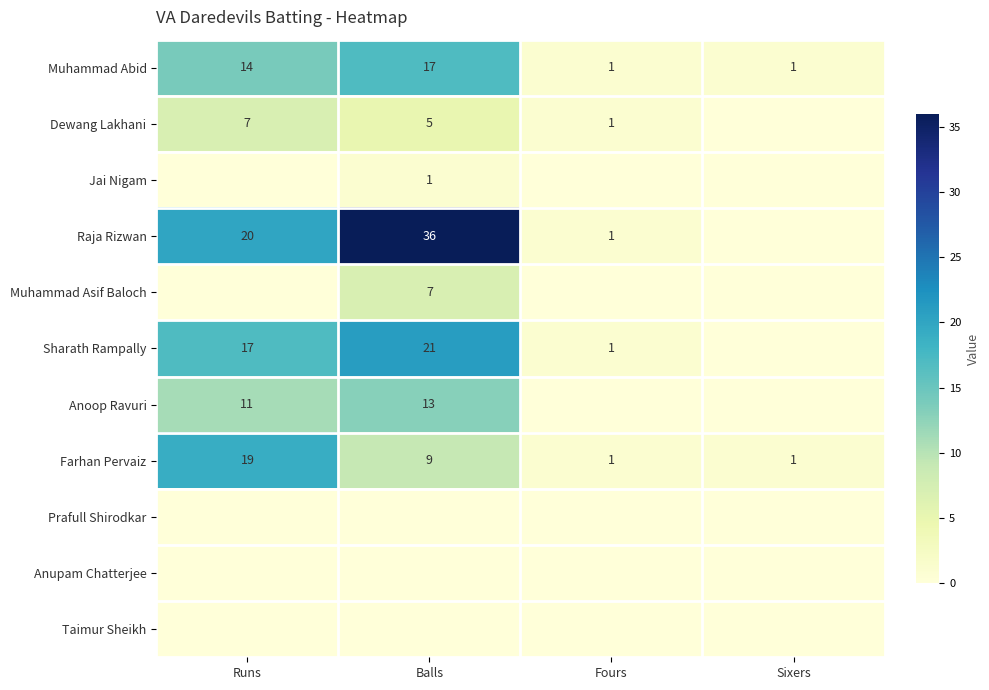

The value of Muhammad Asif Baloch at Balls is 1. True or false?

False